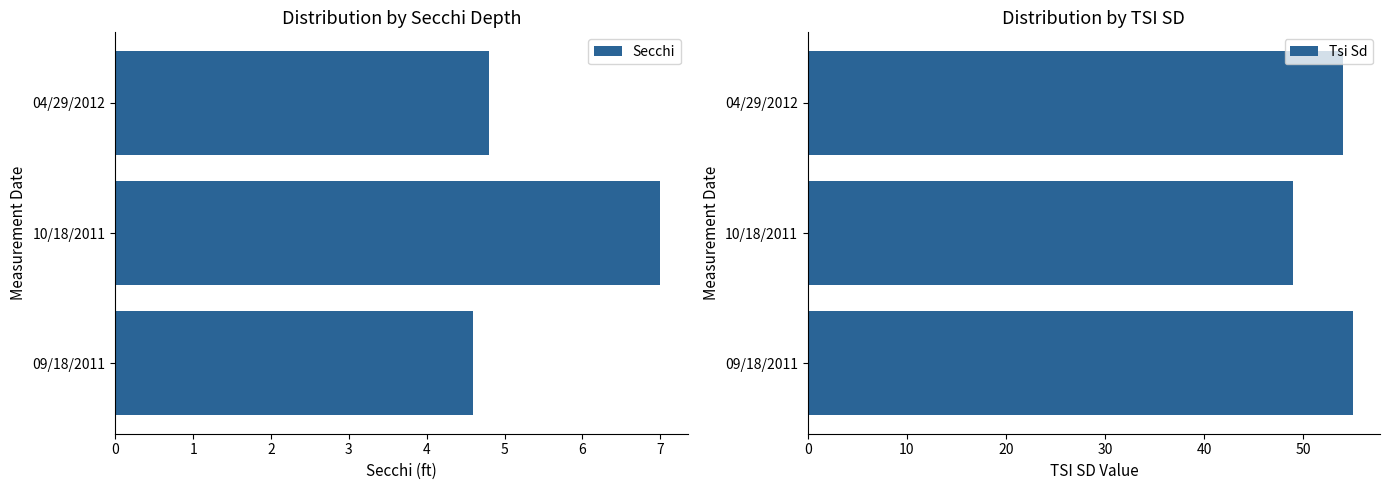

Does the chart contain any negative values?

No